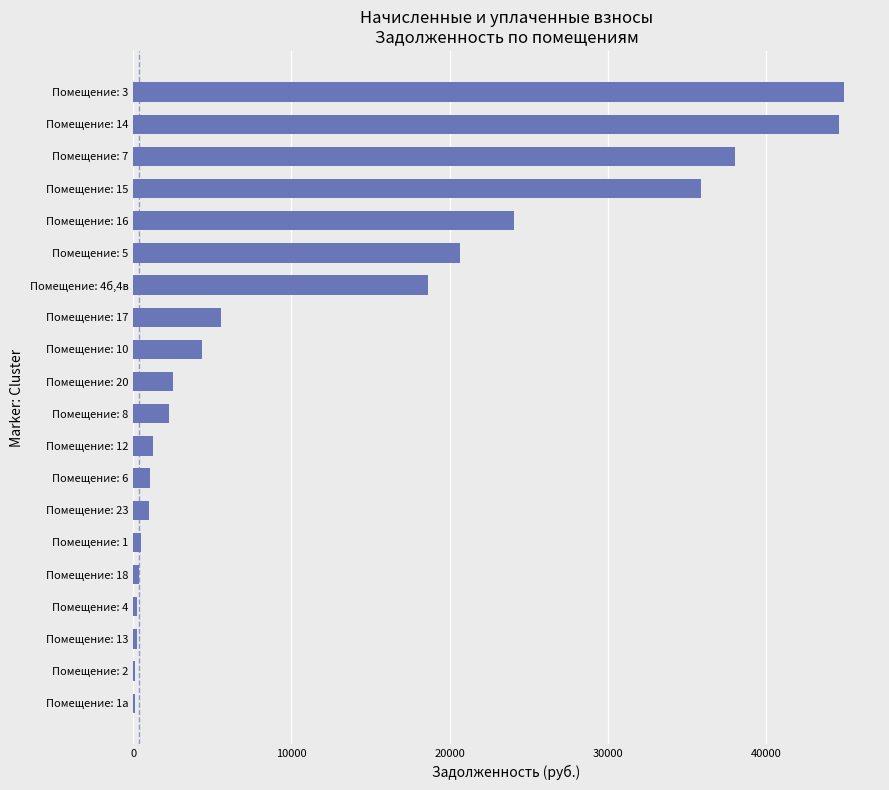

What is the greatest value displayed?

44935.7